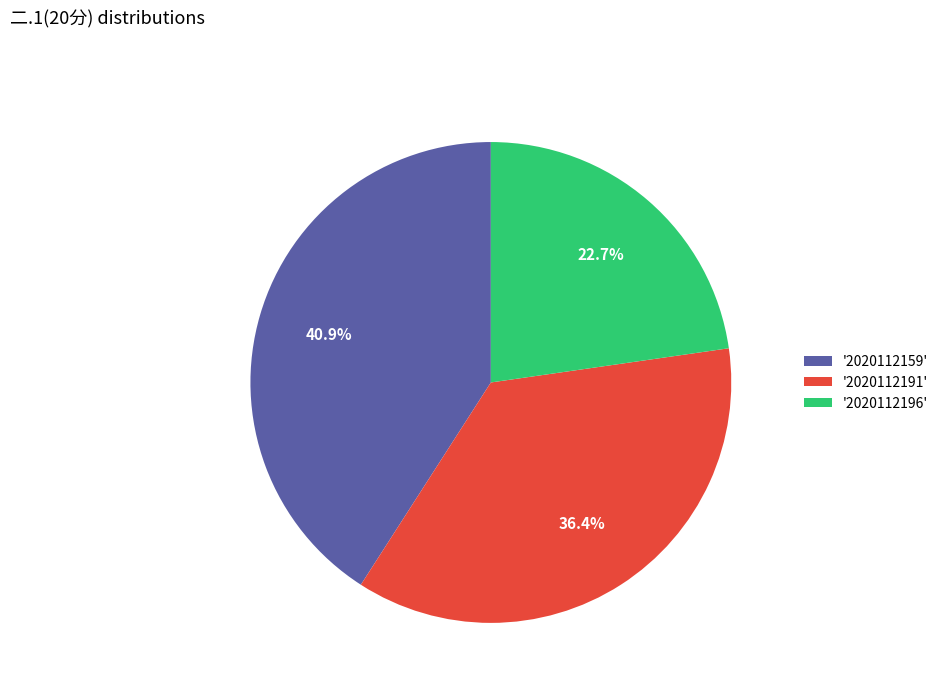

Which category has the smallest portion of the pie?

'2020112196'